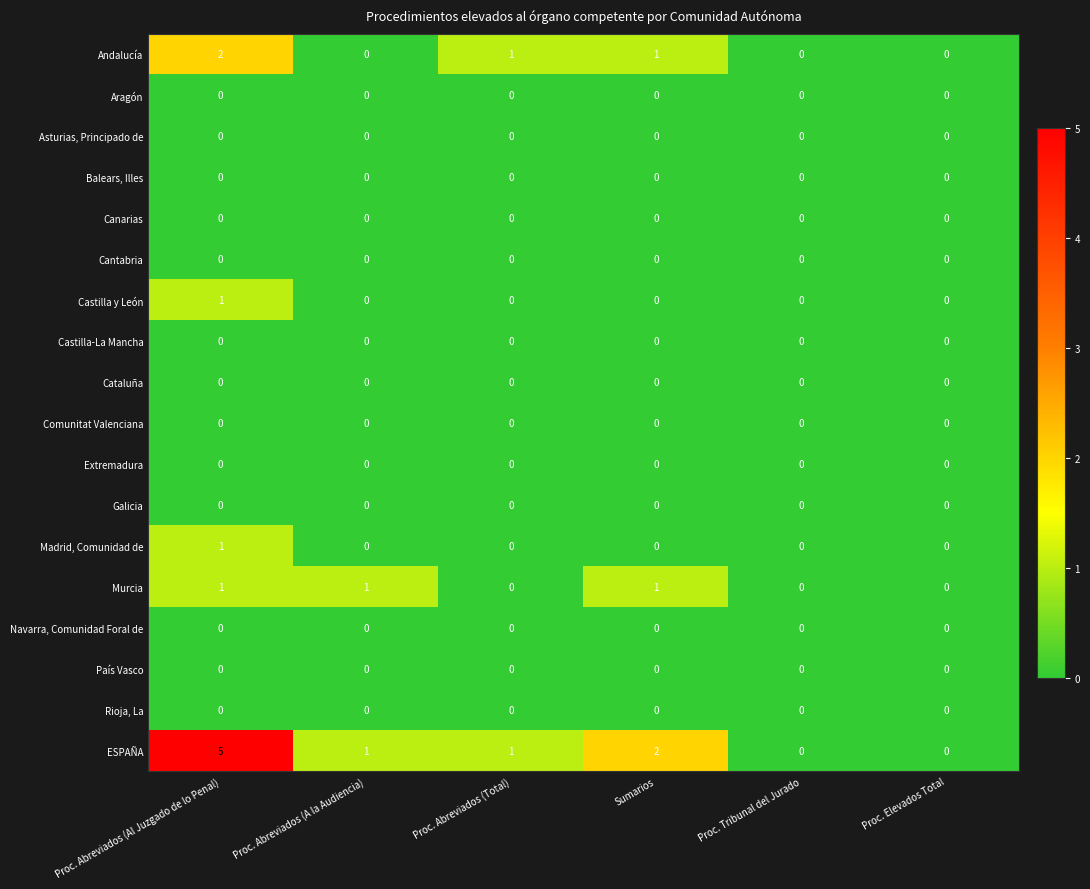

Count the number of categories in the chart.

6